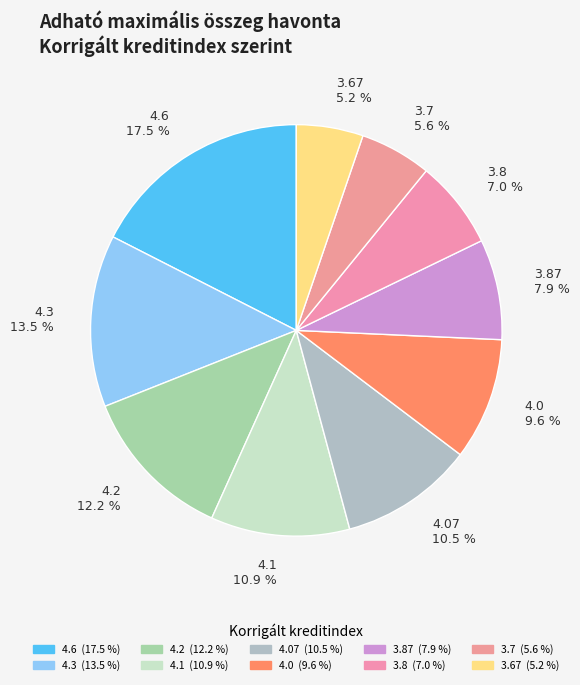

How many slices are in this pie chart?

10